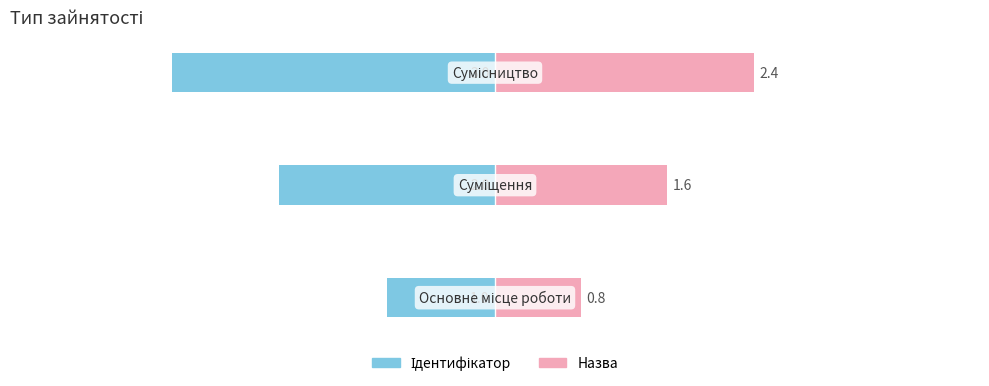

At how many categories does at least one series exceed 1?

2